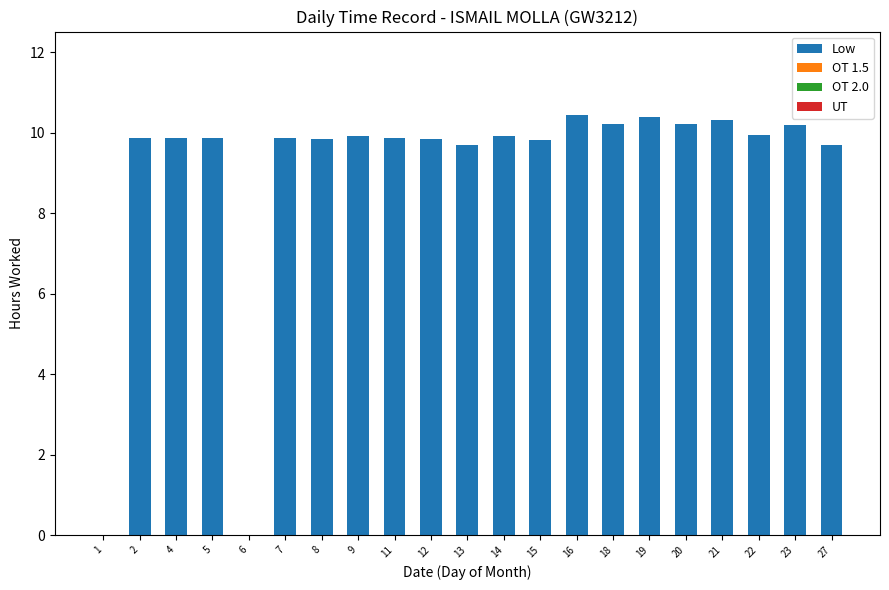

Approximately how many times larger is the value at 2 compared to 4?

1.0